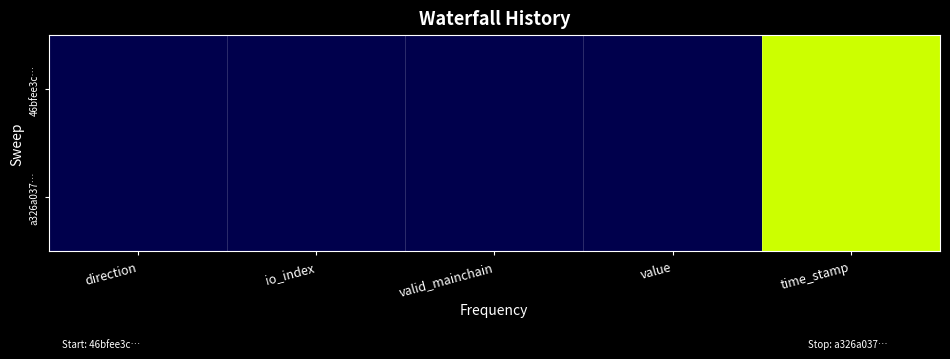

Reading right to left, what are all the values shown in this chart?

46bfee3c…: time_stamp=1626177083.0	value=0.2	valid_mainchain=1.0	io_index=2.0	direction=-1.0
a326a037…: time_stamp=1626176841.0	value=0.2	valid_mainchain=1.0	io_index=15.0	direction=1.0